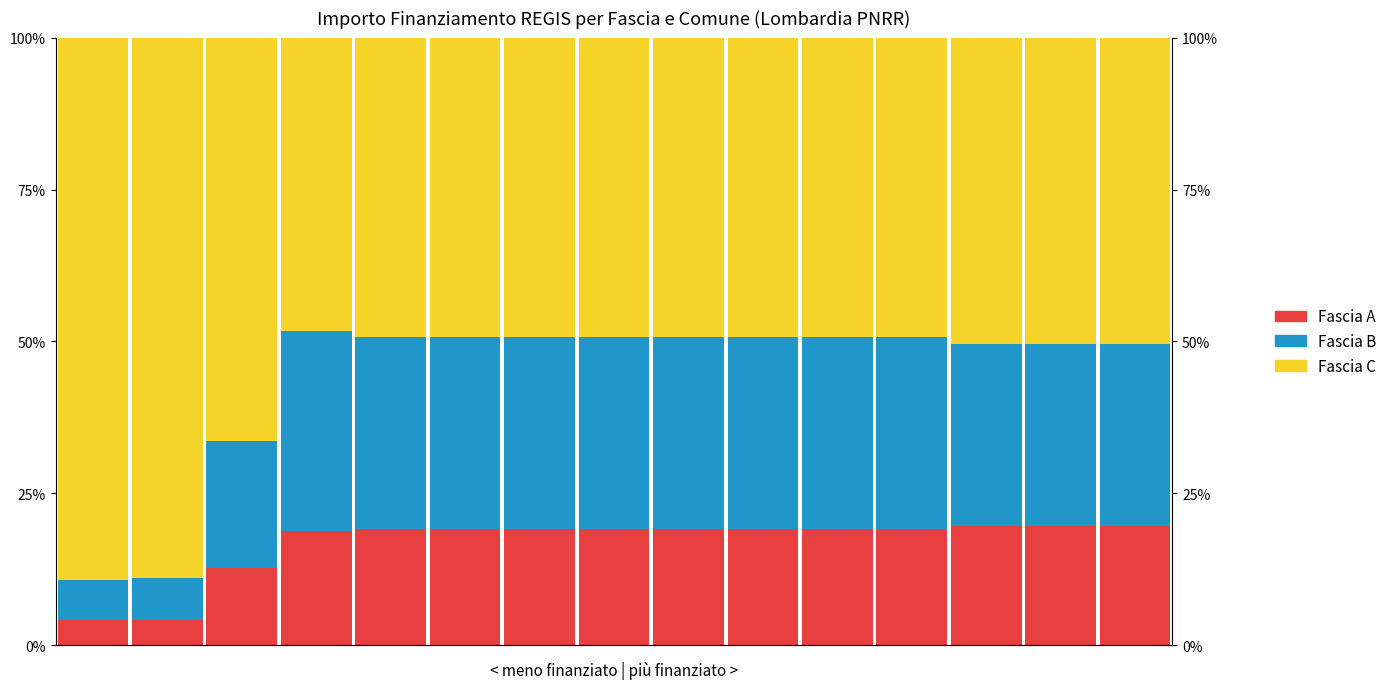

List the series in order of their peak value, lowest first.

Fascia A, Fascia B, Fascia C